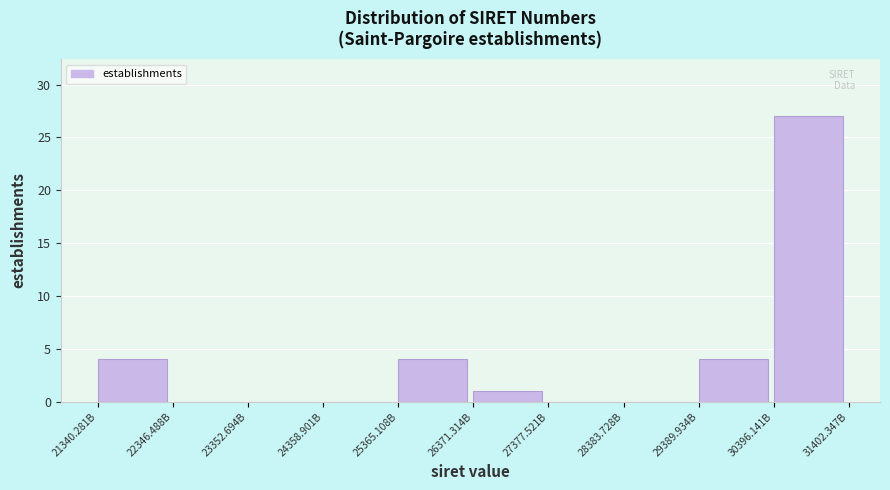

Reading left to right, transcribe all the data shown in this chart.

21340.281B=4	22346.488B=0	23352.694B=0	24358.901B=0	25365.108B=4	26371.314B=1	27377.521B=0	28383.728B=0	29389.934B=4	30396.141B=27